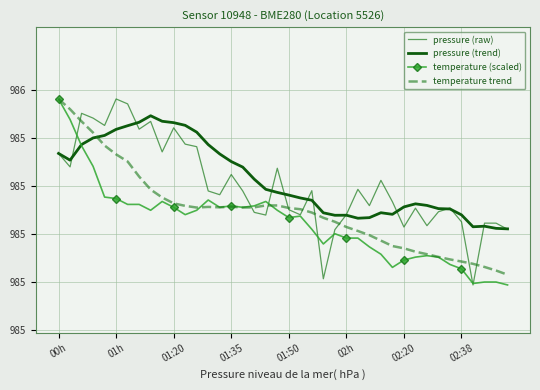

At which category is the sum across all series the highest?

00h